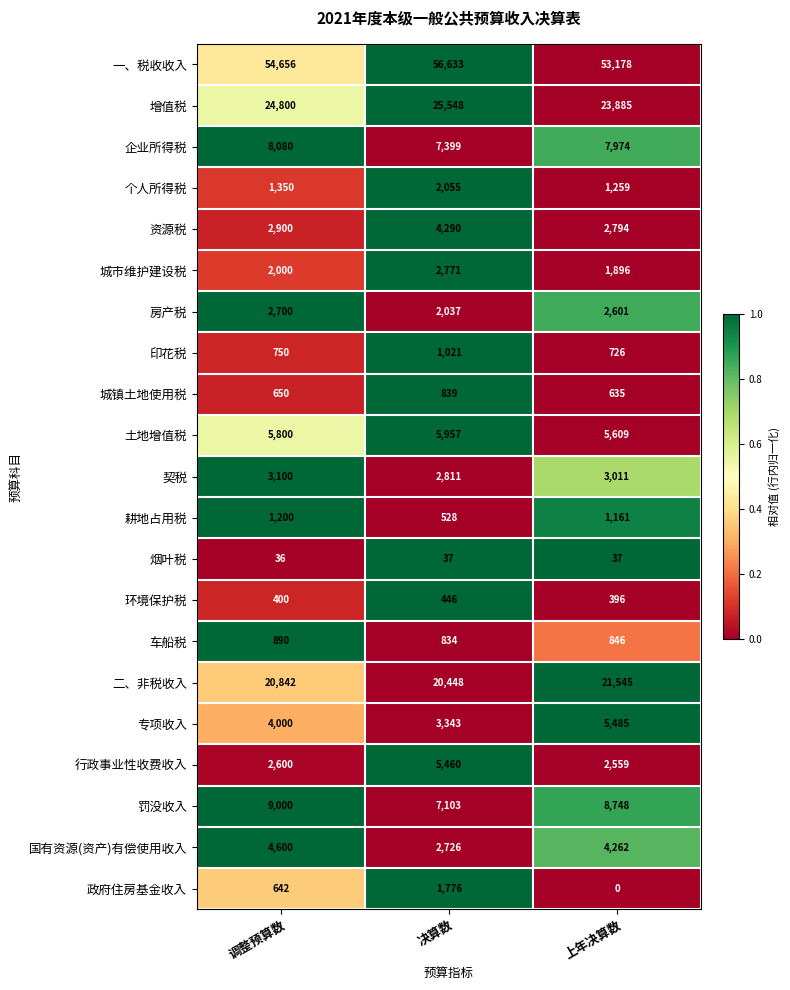

What is the average value of the 个人所得税 series?

1555